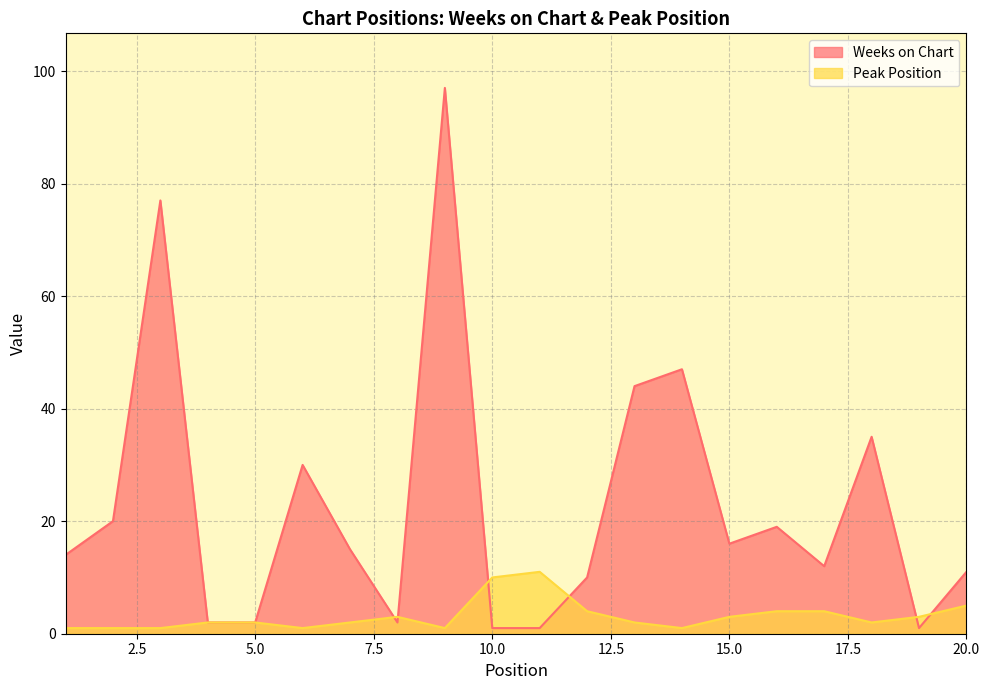

What is the sum of the Peak Position values at 11 and 12?

15